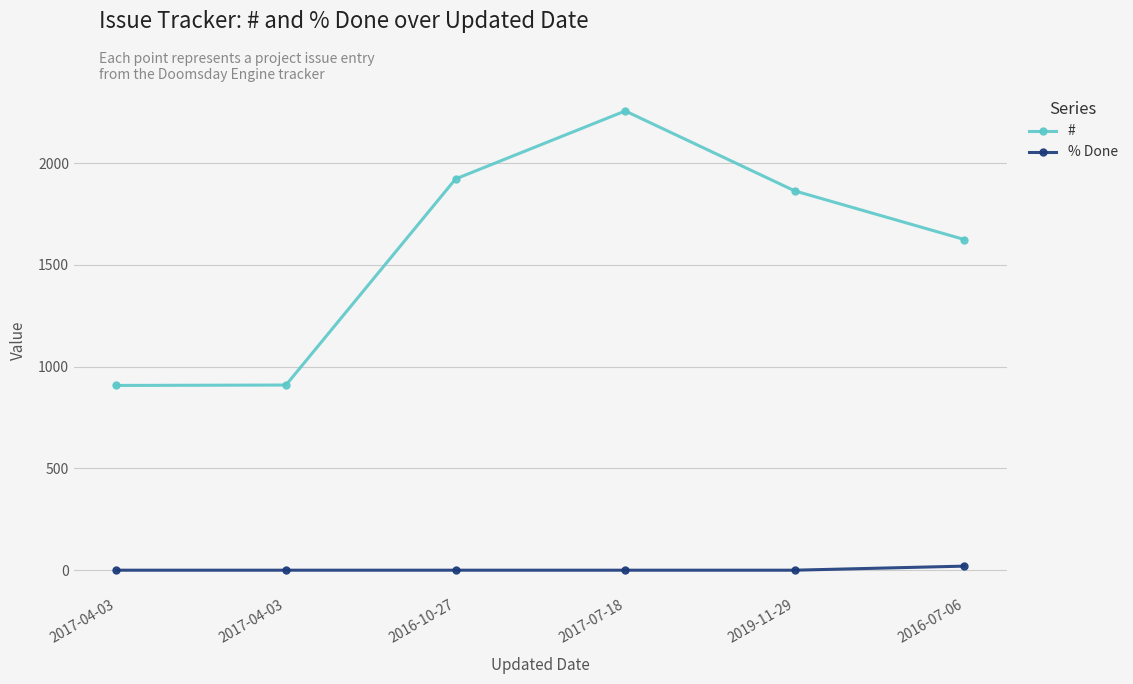

Which series has the largest total across all categories?

#